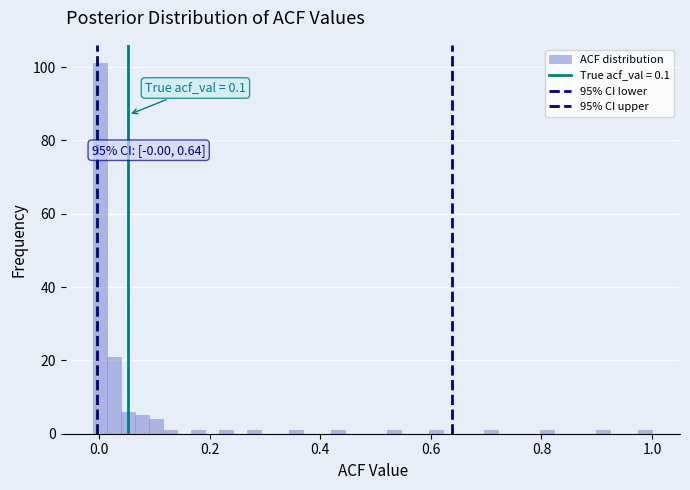

Read against the x-axis, roughly where is the centre of the tallest bar?

0.00